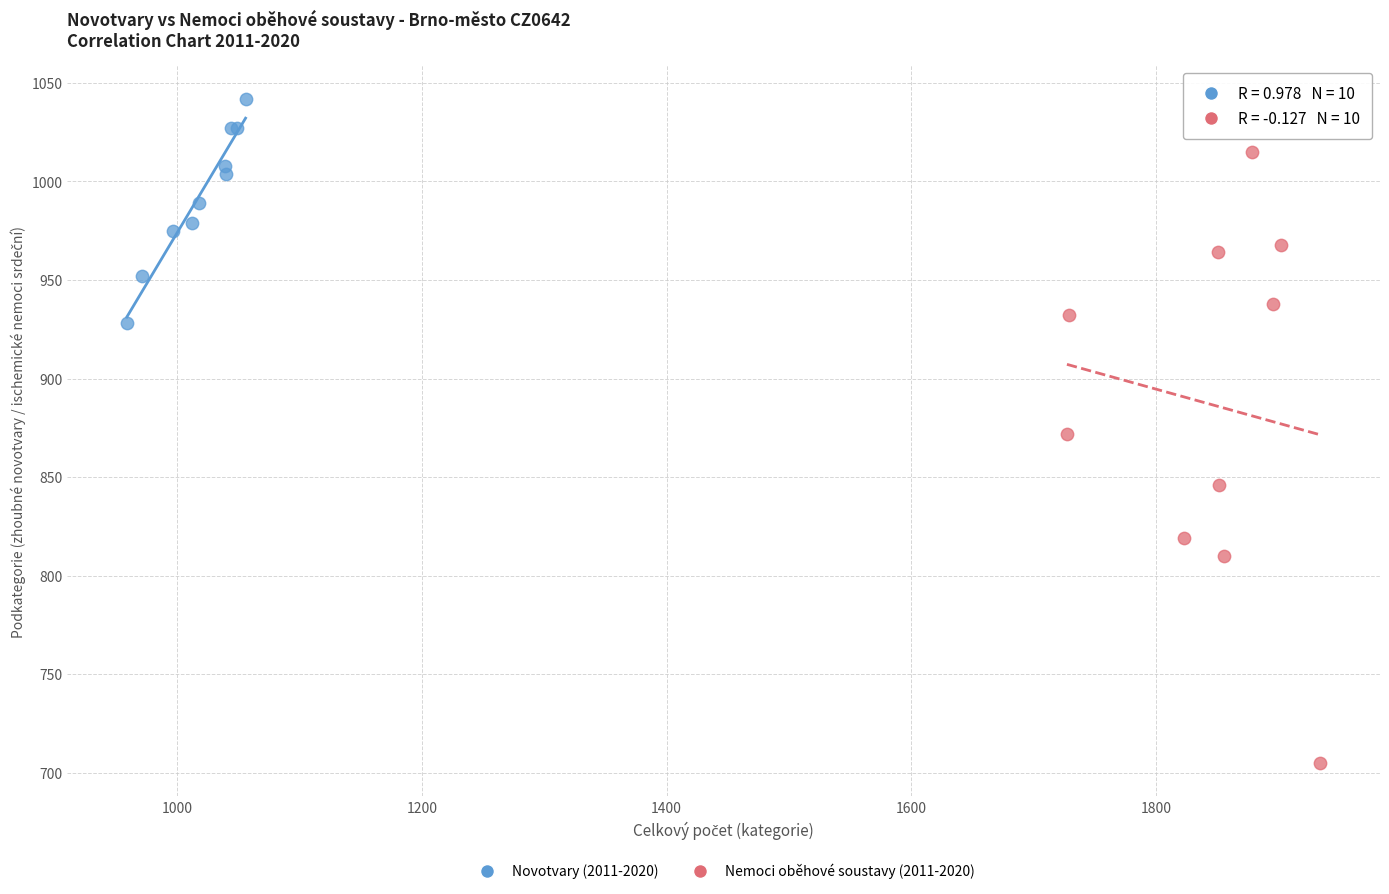

Which series has the widest spread of Y values?

Nemoci oběhové soustavy (2011-2020)